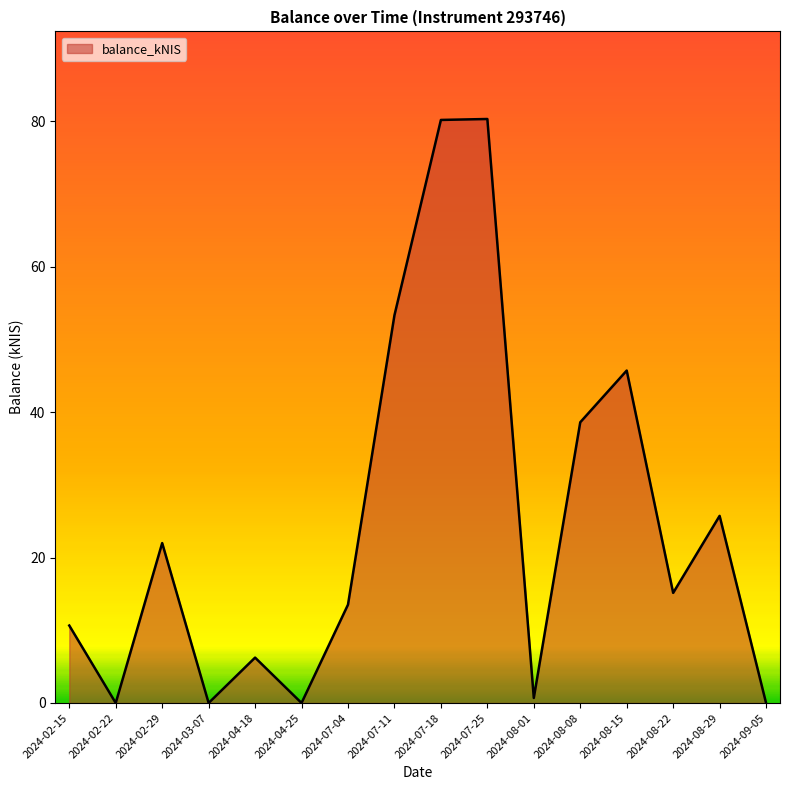

What is the change in value from 2024-02-29 to 2024-07-11?

+31.3